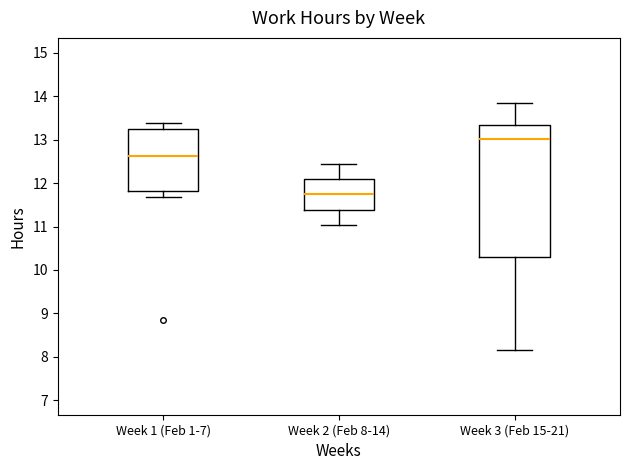

Which box is the tallest, from its lower edge to its upper edge?

Week 3 (Feb 15-21)